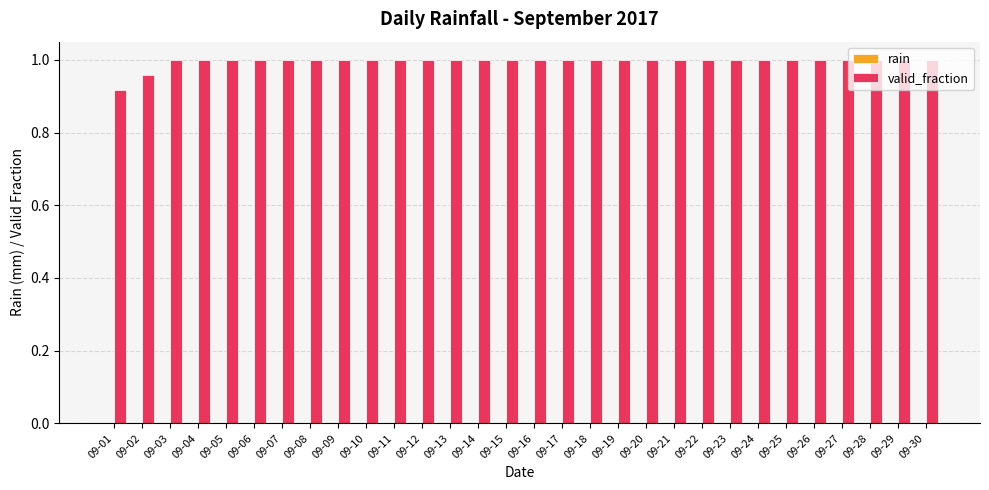

Is it true that the value at 09-23 is 1.5?

False